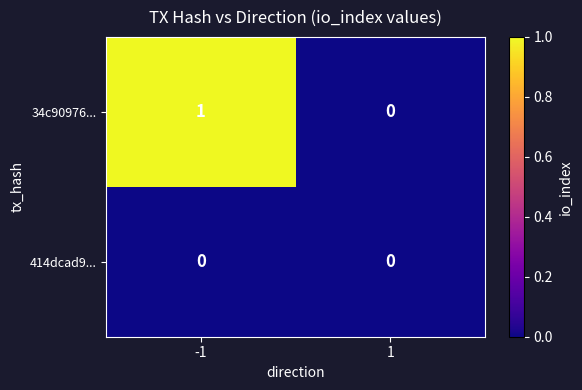

Is the value of 414dcad9... at -1 greater than the value of 34c90976... at -1?

No